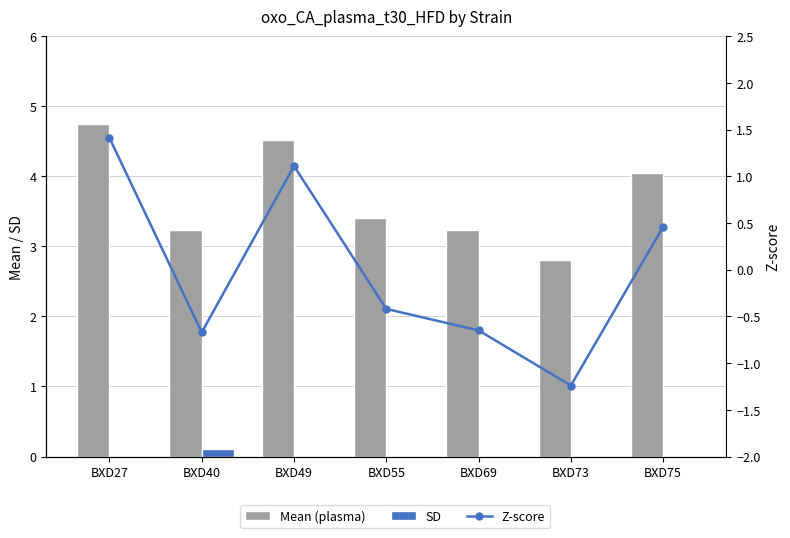

Does the chart contain stacked bars?

No